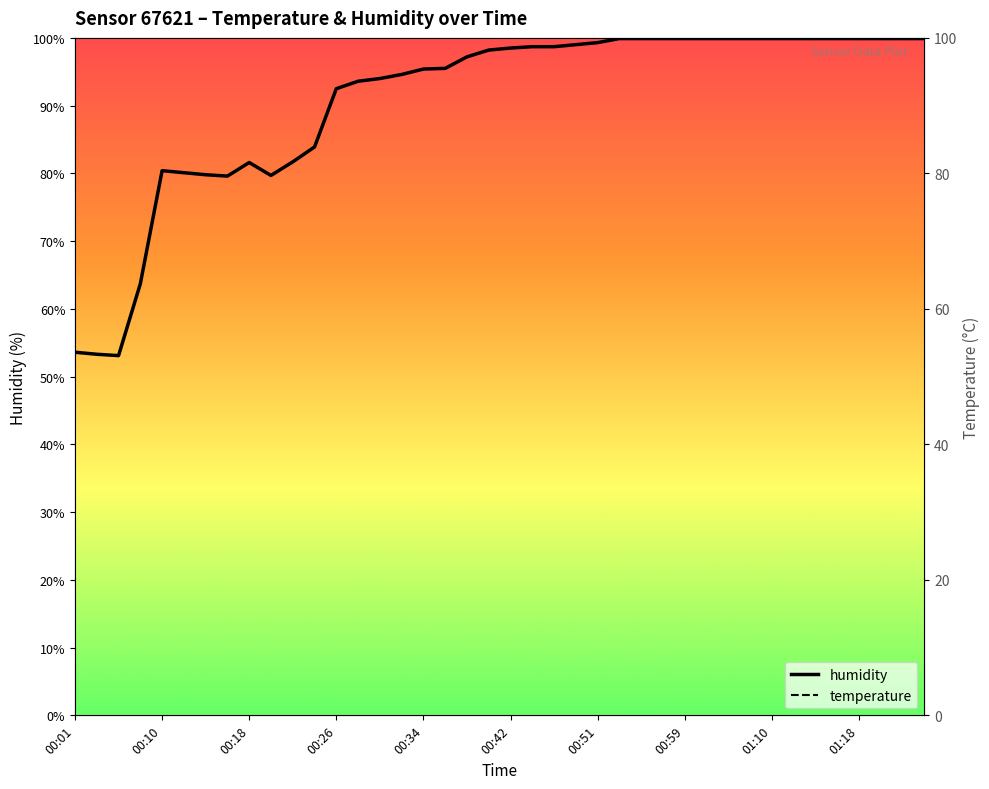

What is the highest value of the humidity series?

99.9